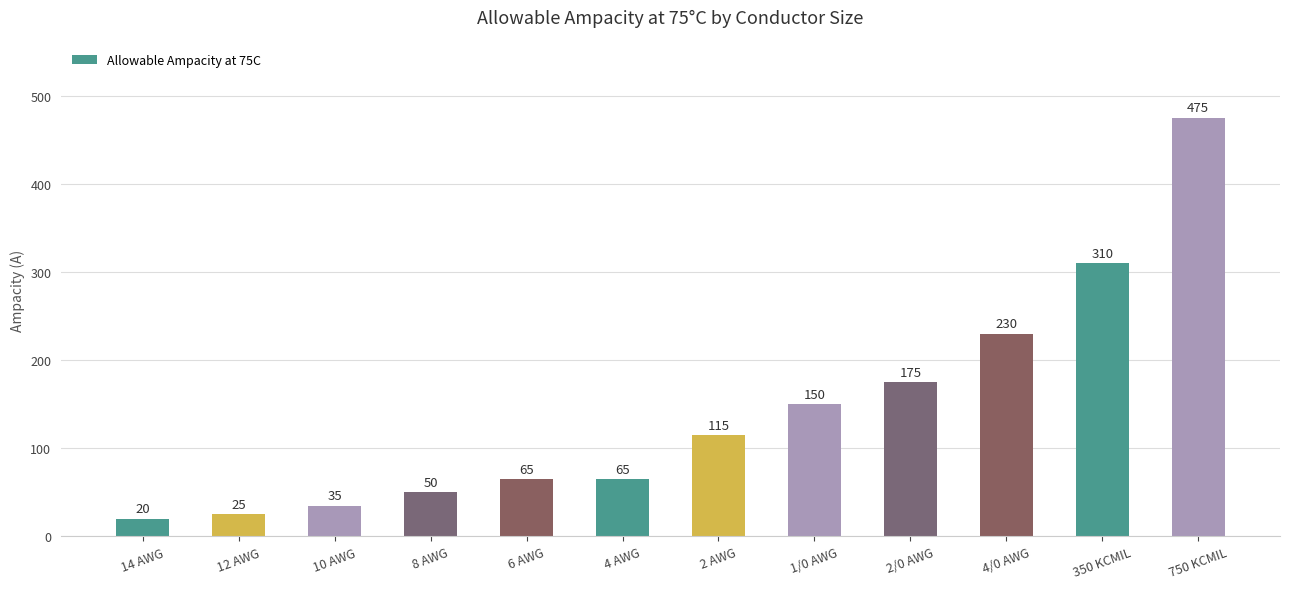

How many data points does each series have?

12